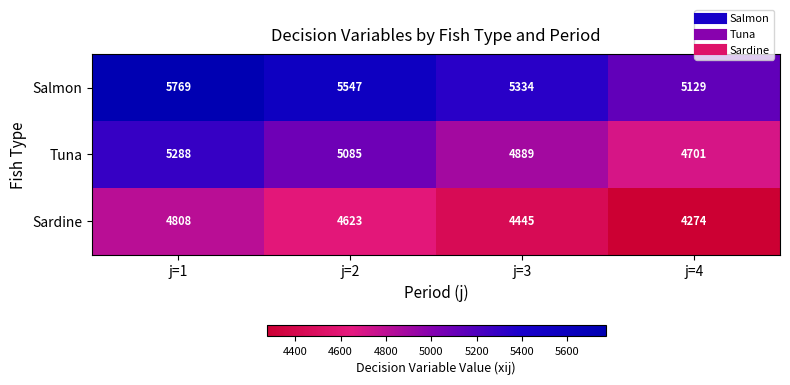

What is the difference between the maximum and minimum values in the Salmon series?

640